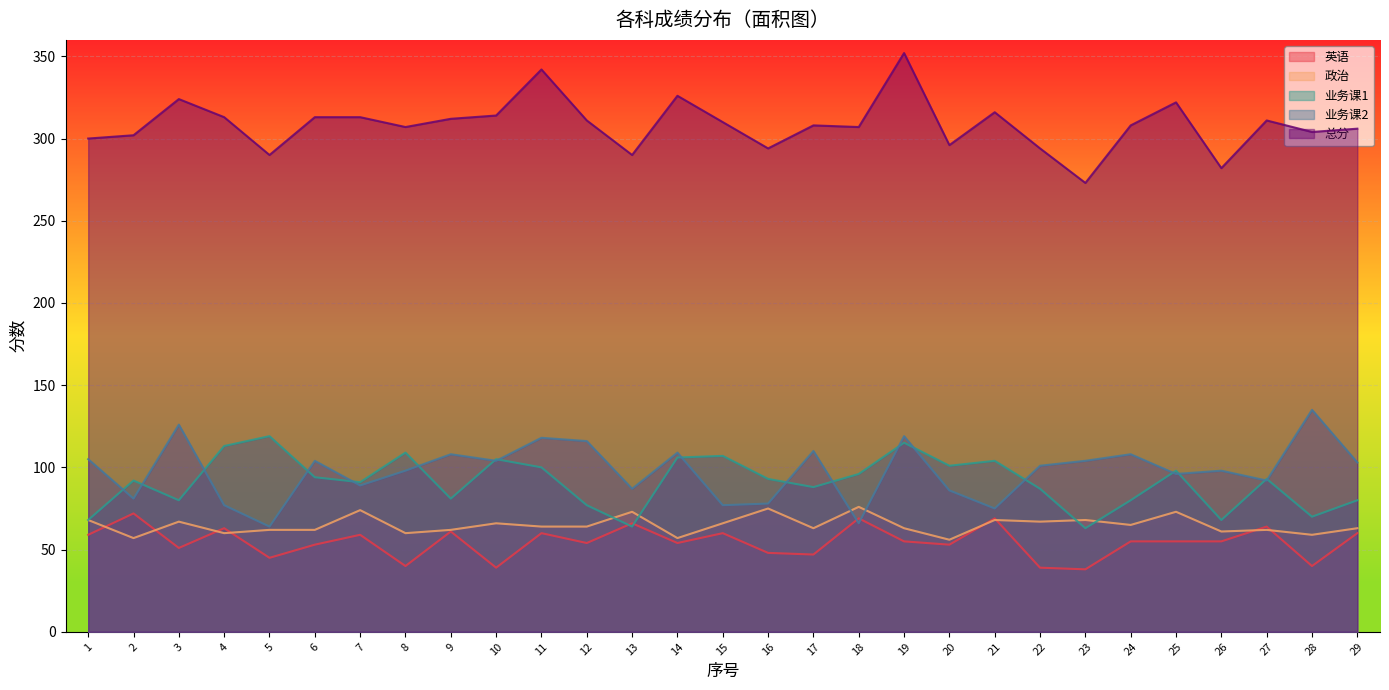

At which label does 英语 reach its peak?

2